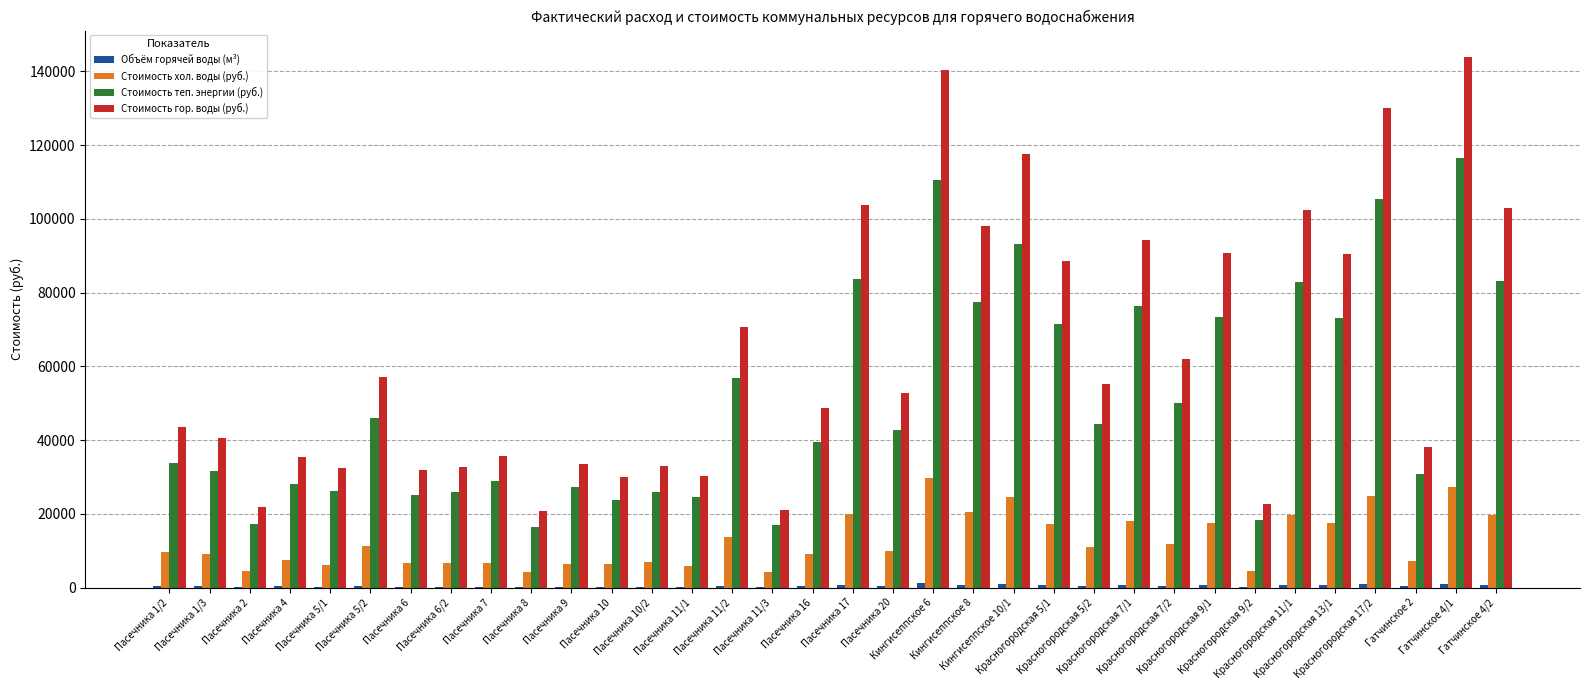

Which series has the largest total across all categories?

Стоимость гор. воды (руб.)